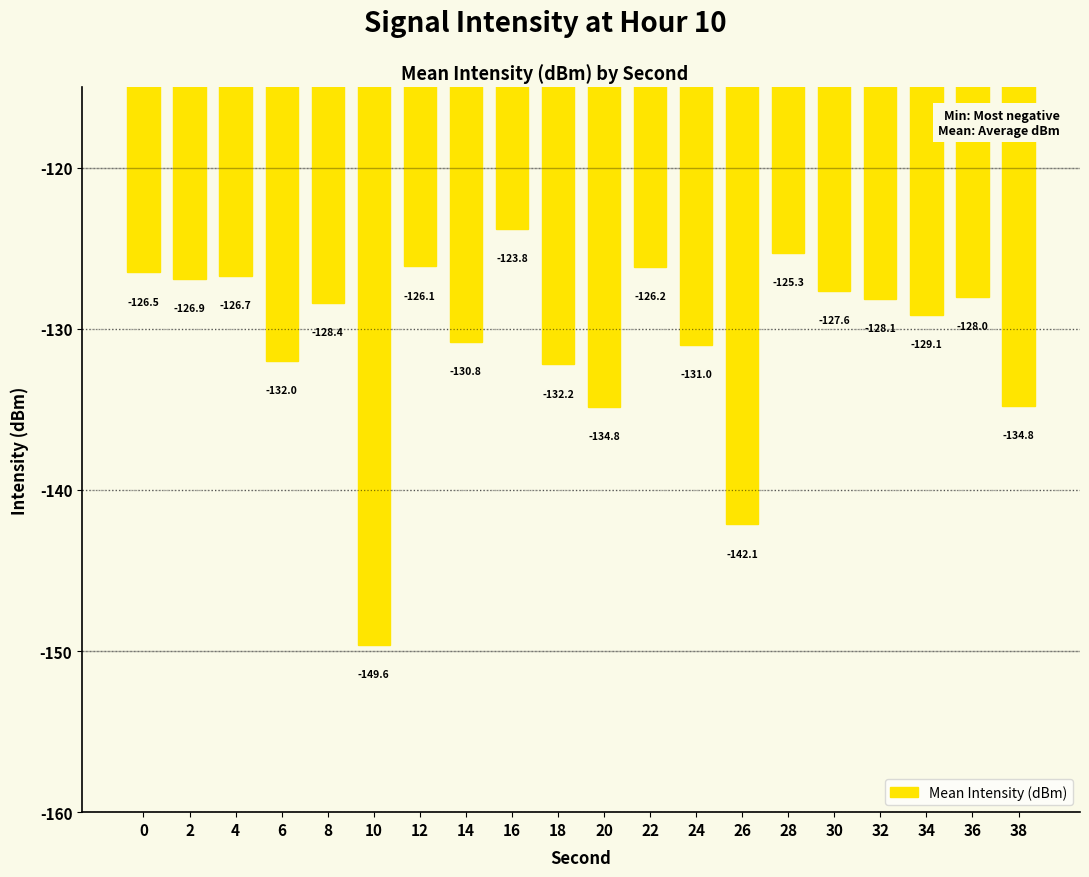

Which label corresponds to the smallest value in the chart?

10